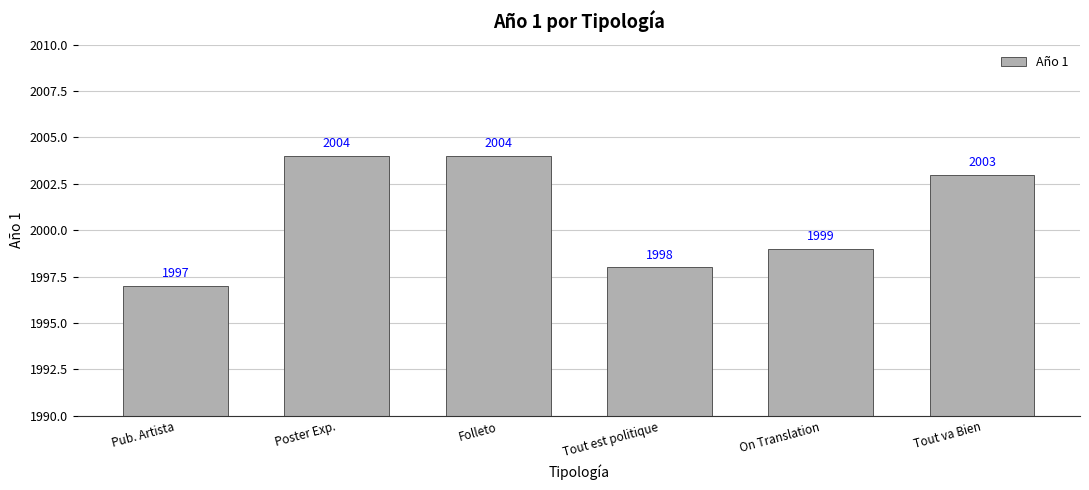

Where does the data first go above 2003?

Poster Exp.